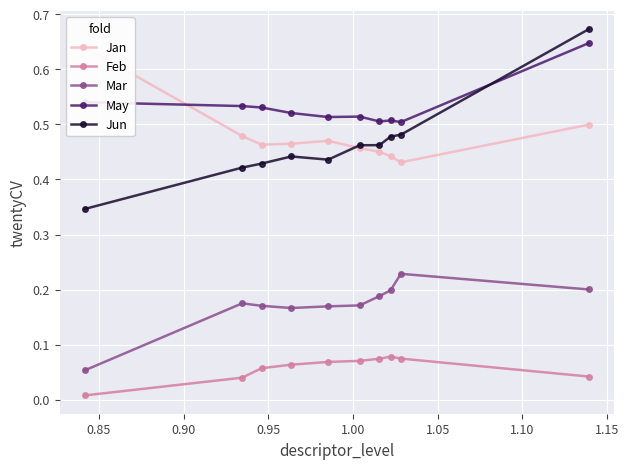

True or false: Feb and Jun cross at least once.

False